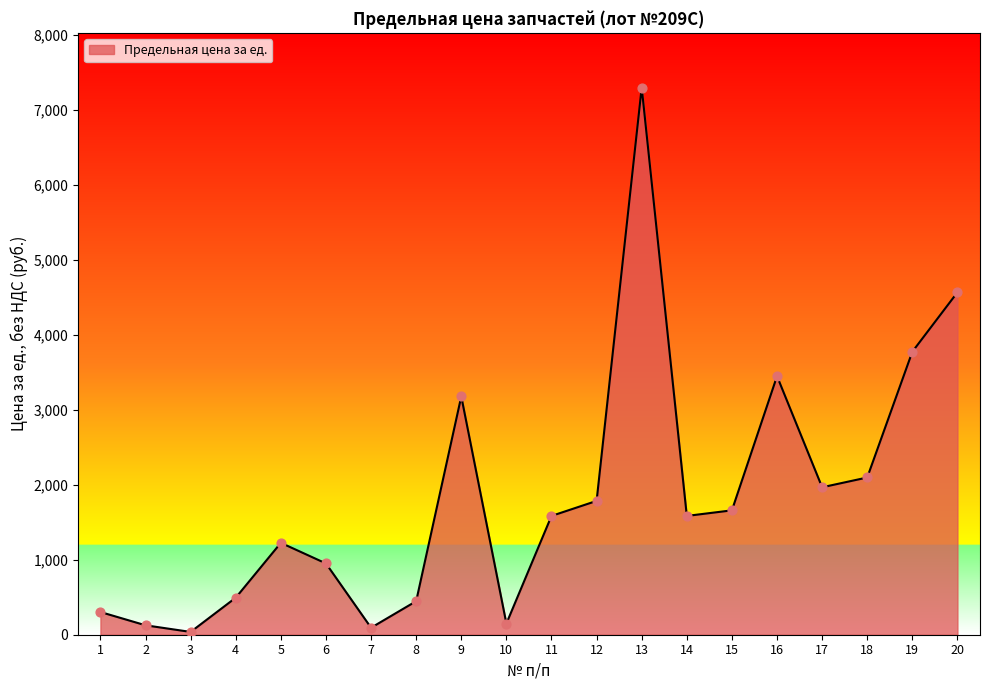

Between 19 and 2, which is larger?

19